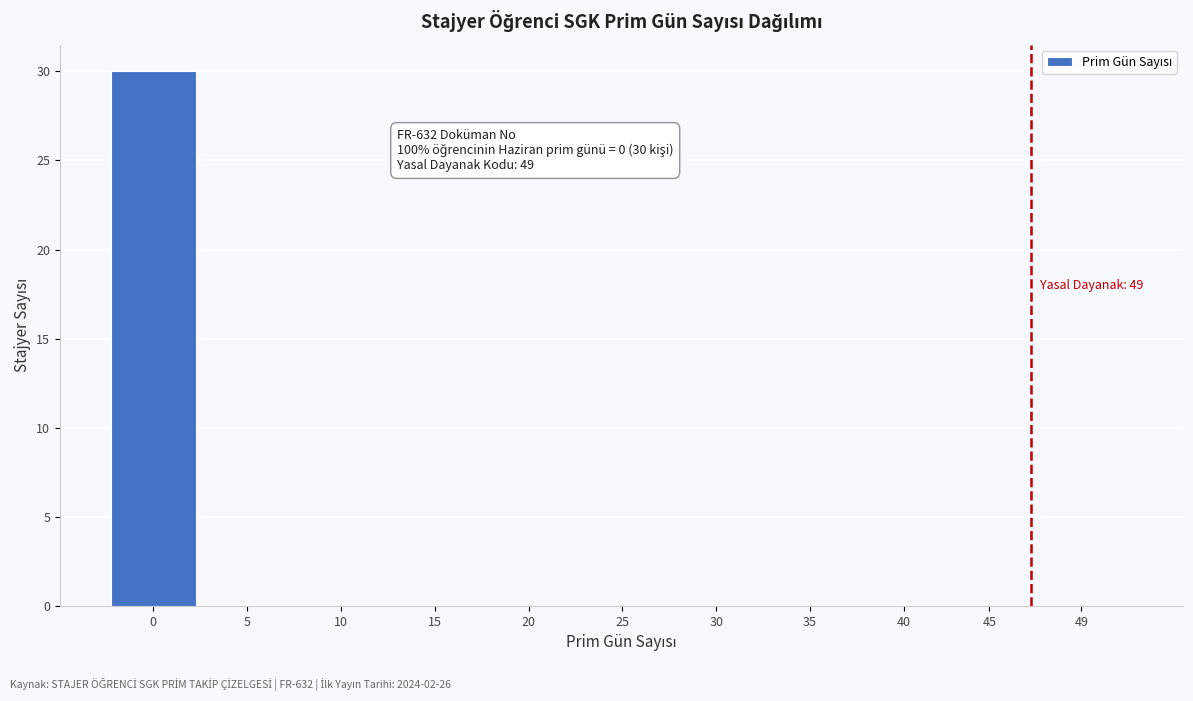

Reading left to right, what are all the values shown in this chart?

0=30	5=0	10=0	15=0	20=0	25=0	30=0	35=0	40=0	45=0	49=0